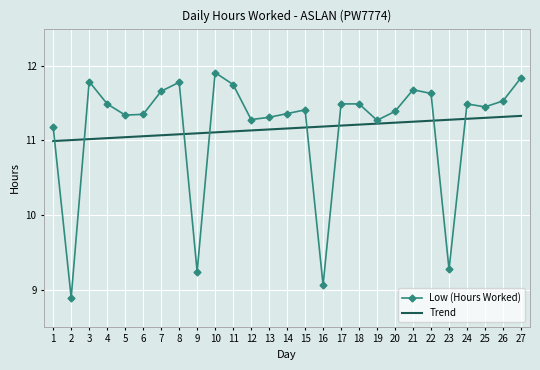

What is the sum of the Trend values at 16 and 1?

22.2